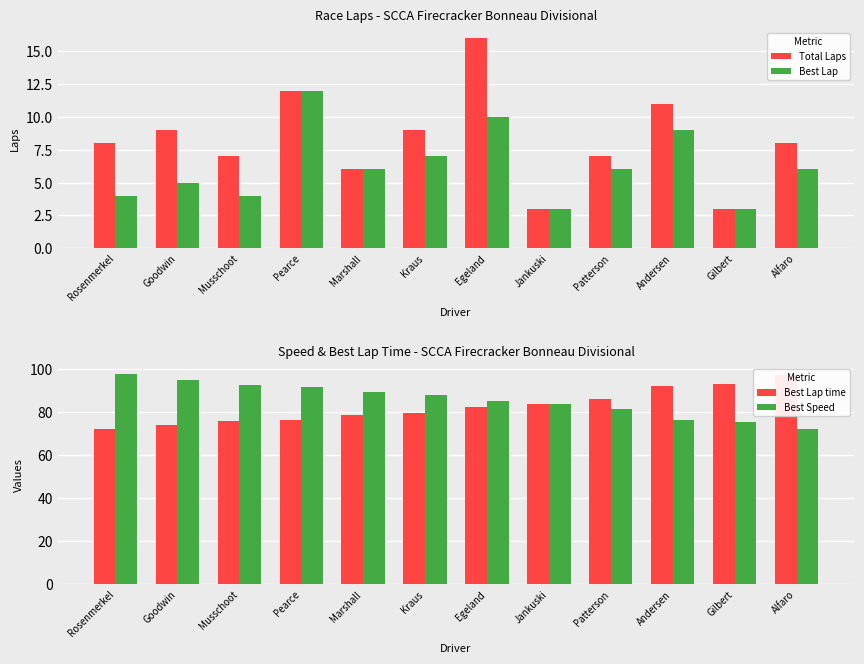

At which category does the chart reach its minimum across all series?

Jankuski